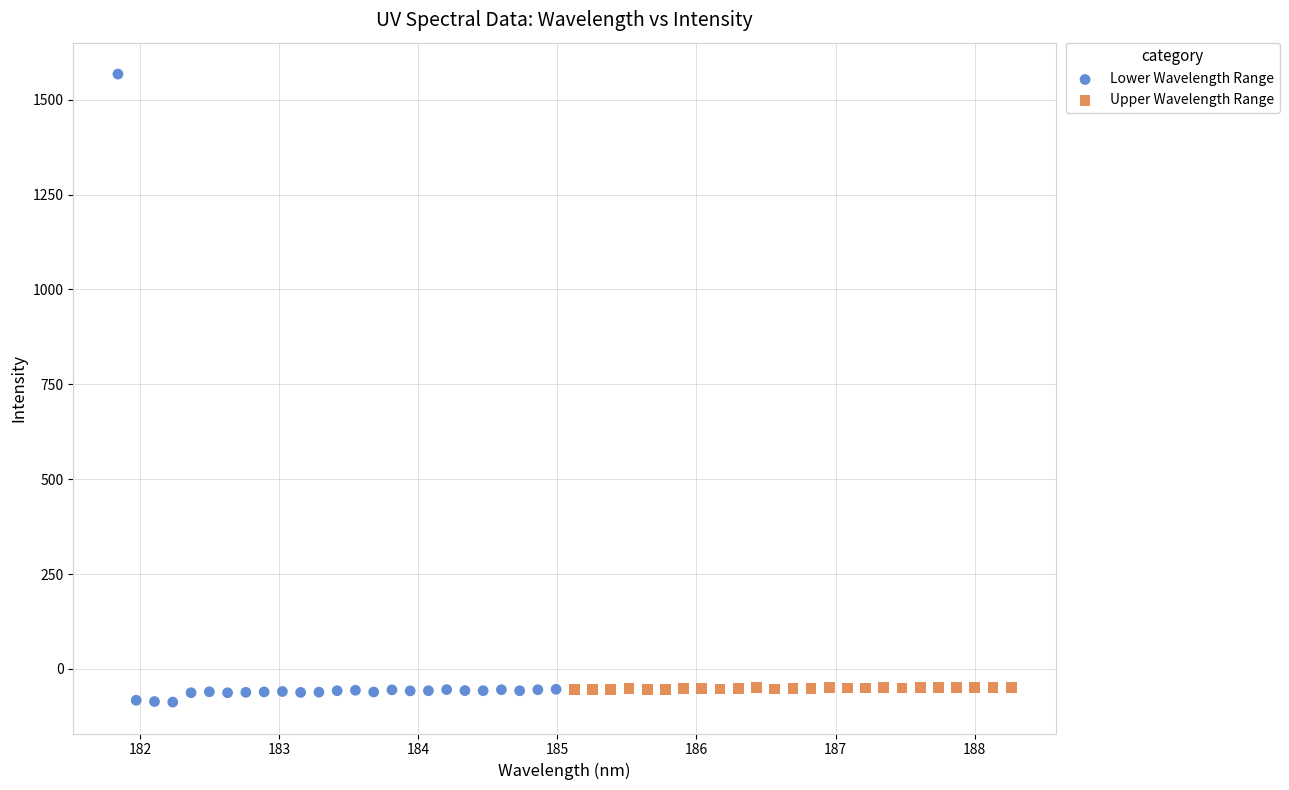

Which series contains the highest Y value?

Lower Wavelength Range